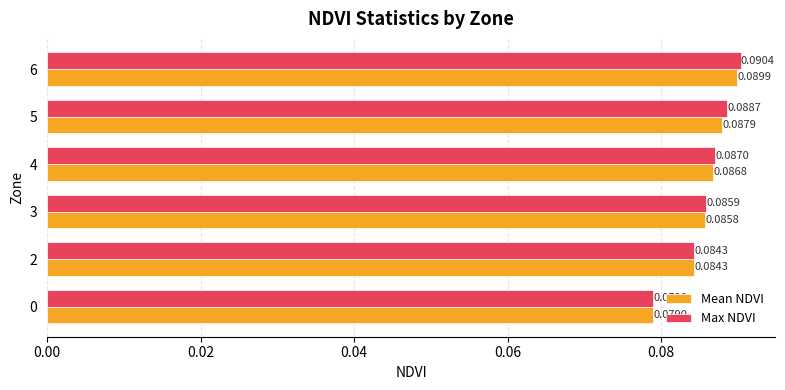

What are all the series names shown in the legend?

Mean NDVI, Max NDVI